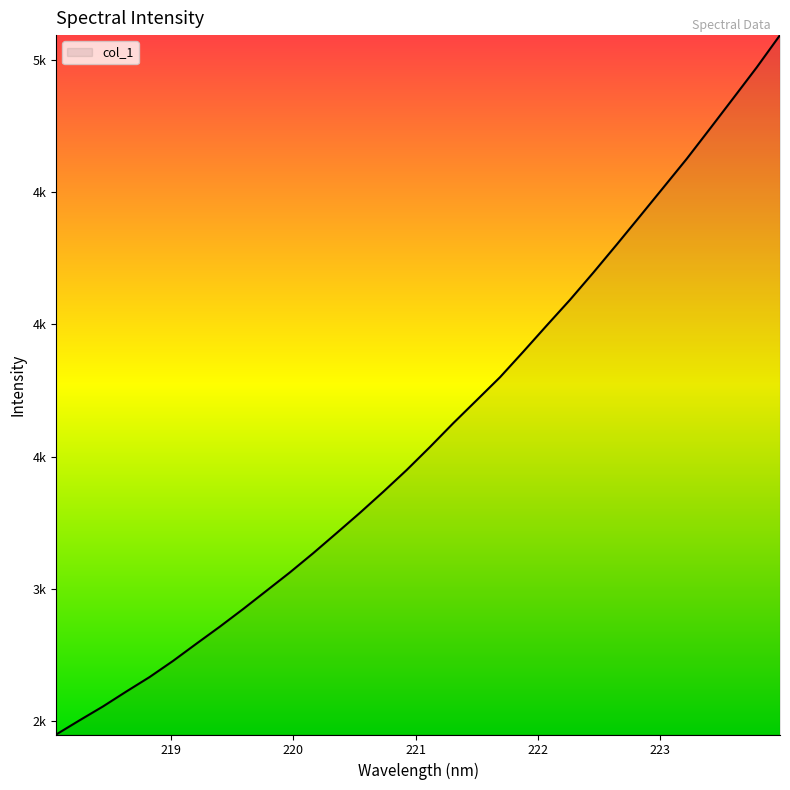

Does the chart display data point markers on the line(s)?

No